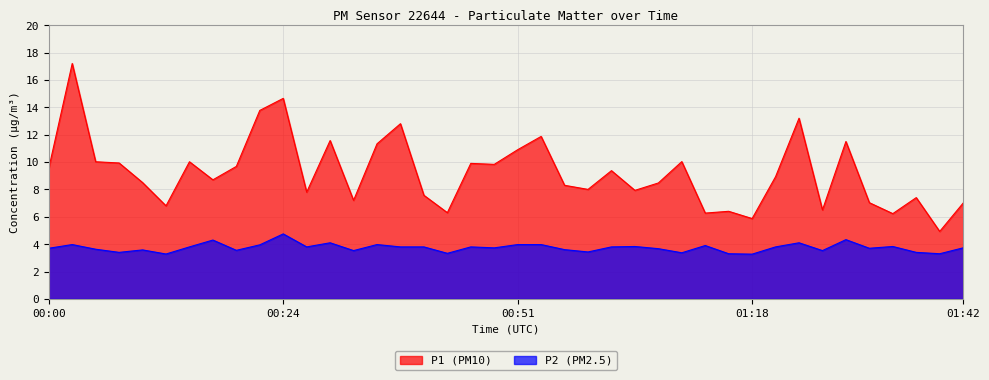

Read the P1 value at 12:00.

11.6